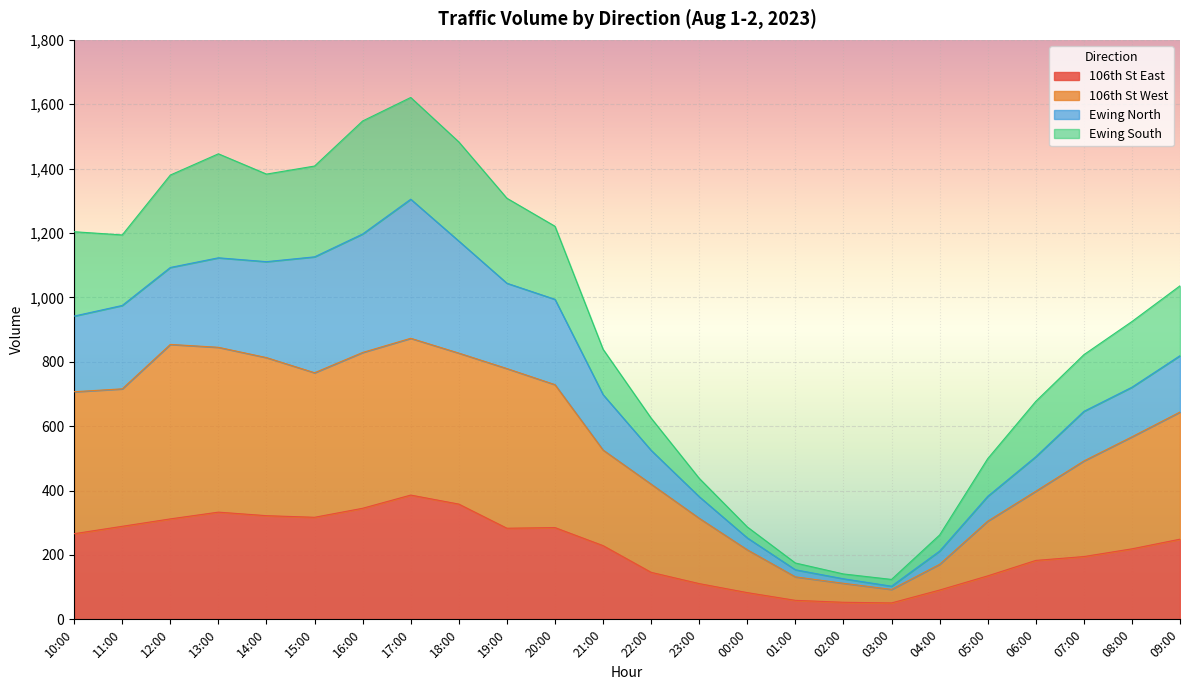

Where does the Ewing South series first go above 1036?

10:00